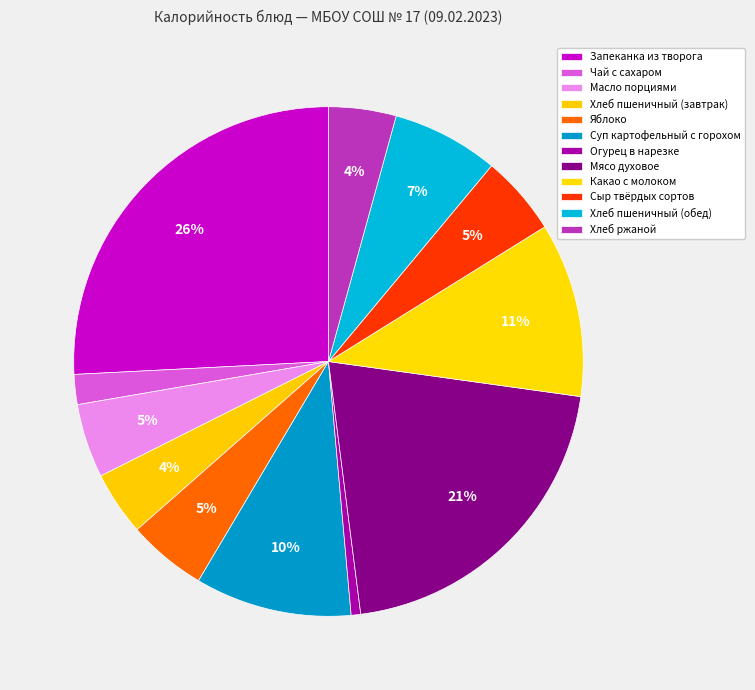

Which category has the biggest portion of the pie?

Запеканка из творога